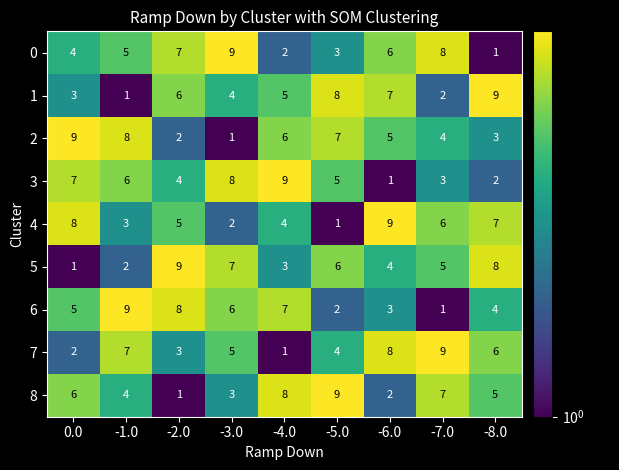

What is the difference between the highest and lowest values at 0.0?

8